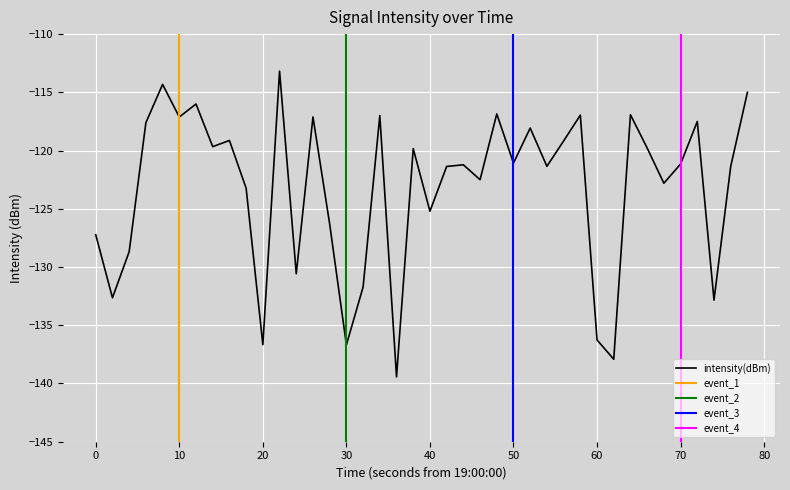

What is the minimum value for intensity(dBm)?

-139.4